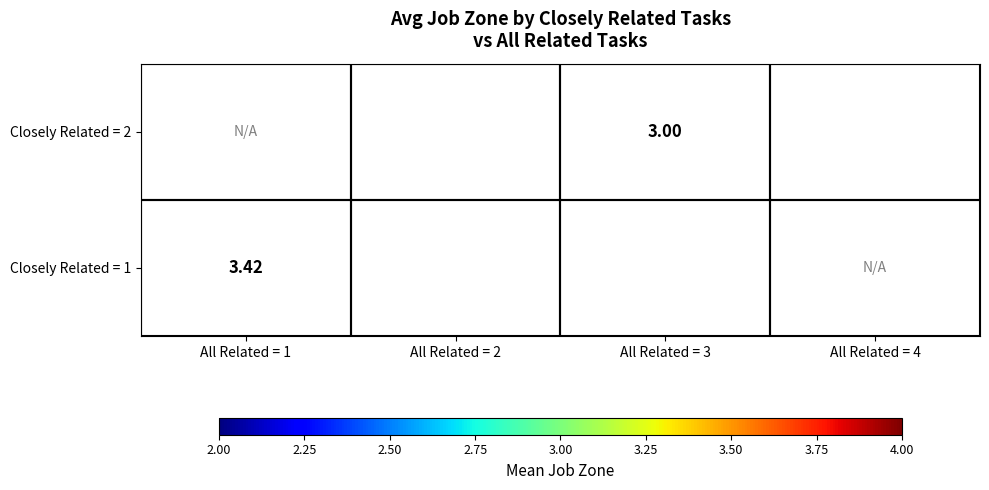

Is the value of Closely Related = 1 at All Related = 3 greater than the value of Closely Related = 2 at All Related = 3?

Yes